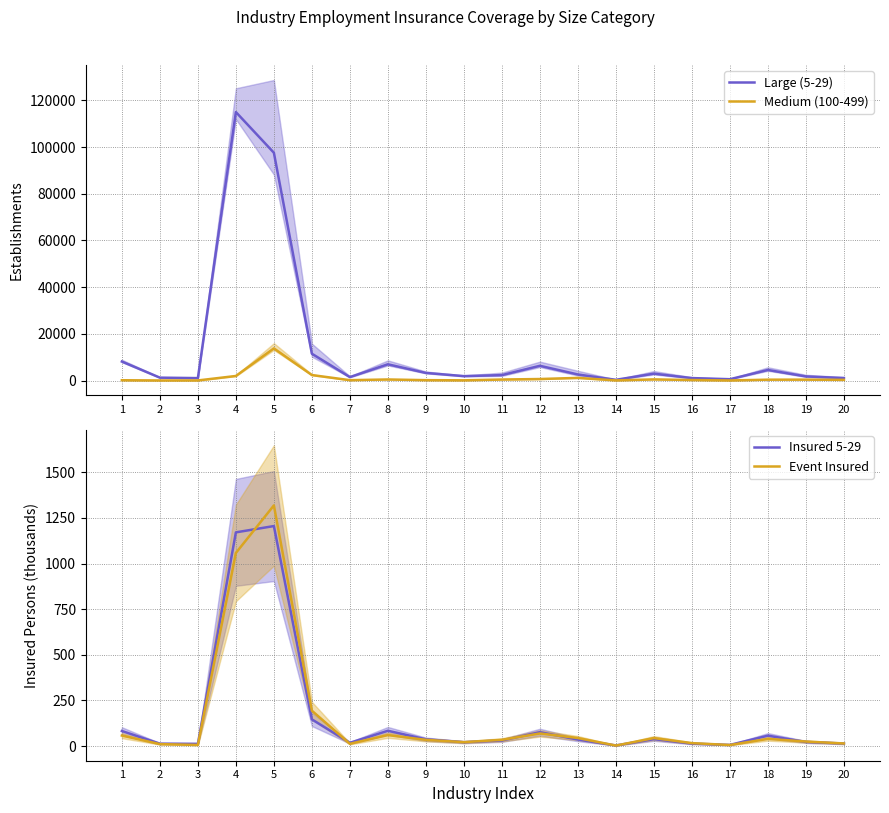

Where is Medium (100-499) nearest to the value 6889?

6